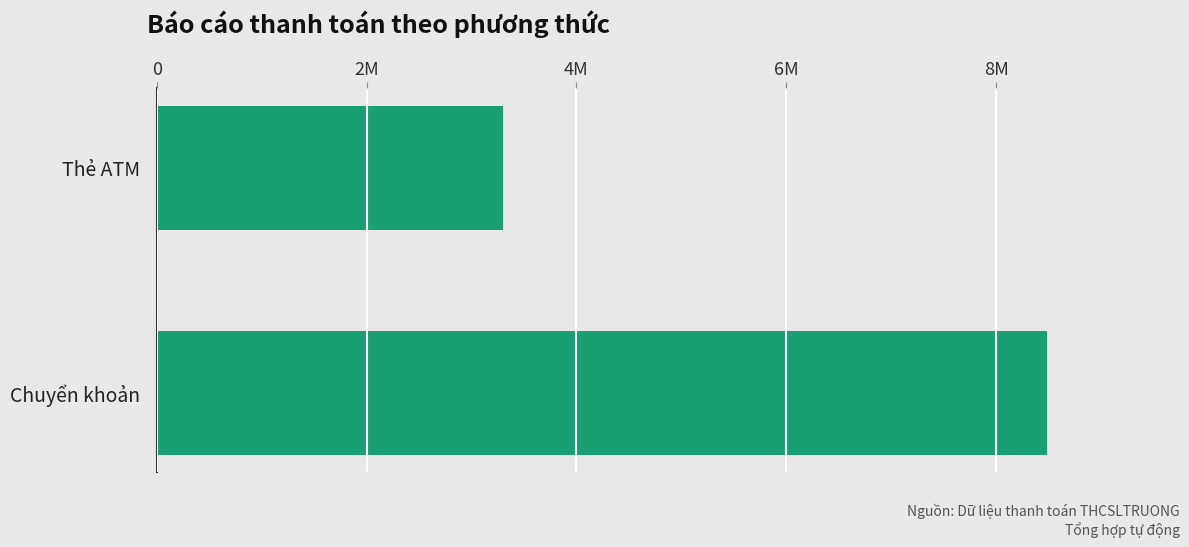

Rank the categories by value from highest to lowest.

Chuyển khoản, Thẻ ATM